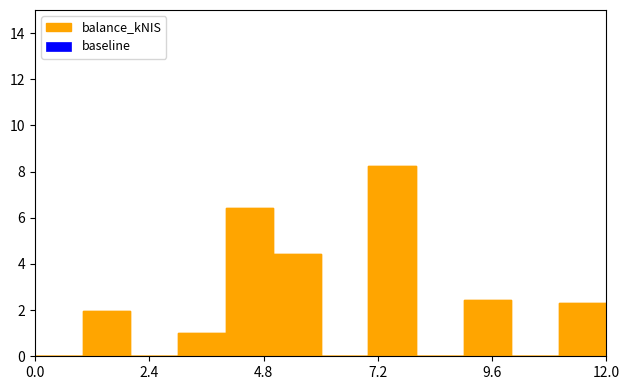

The value at 2023-12-21 is 5.1. True or false?

False